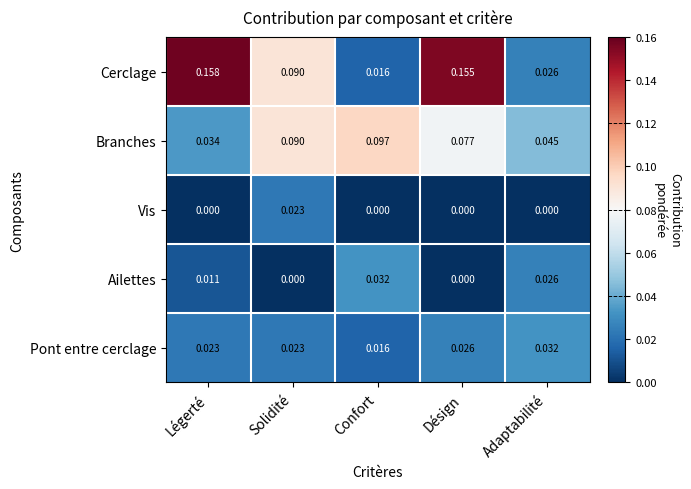

Count the number of categories in the chart.

5